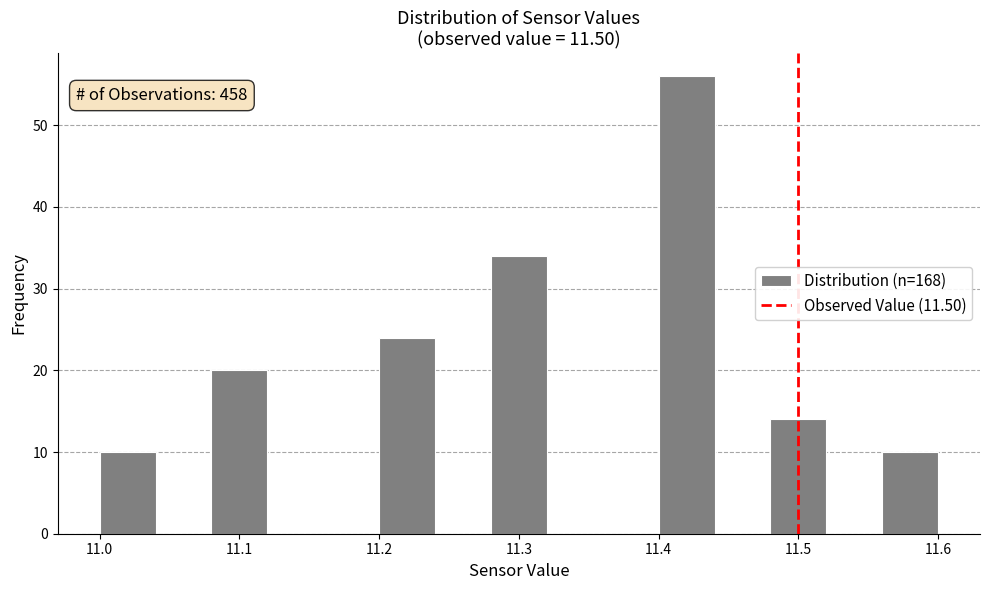

Over which range of the x-axis is the bar tallest?

11.40 to 11.44